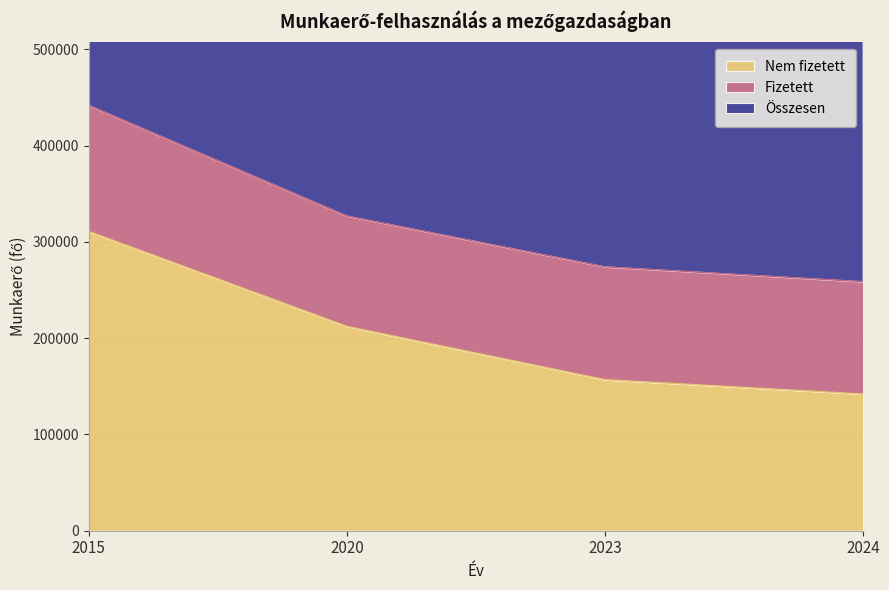

What is the maximum value for Nem fizetett?

310966